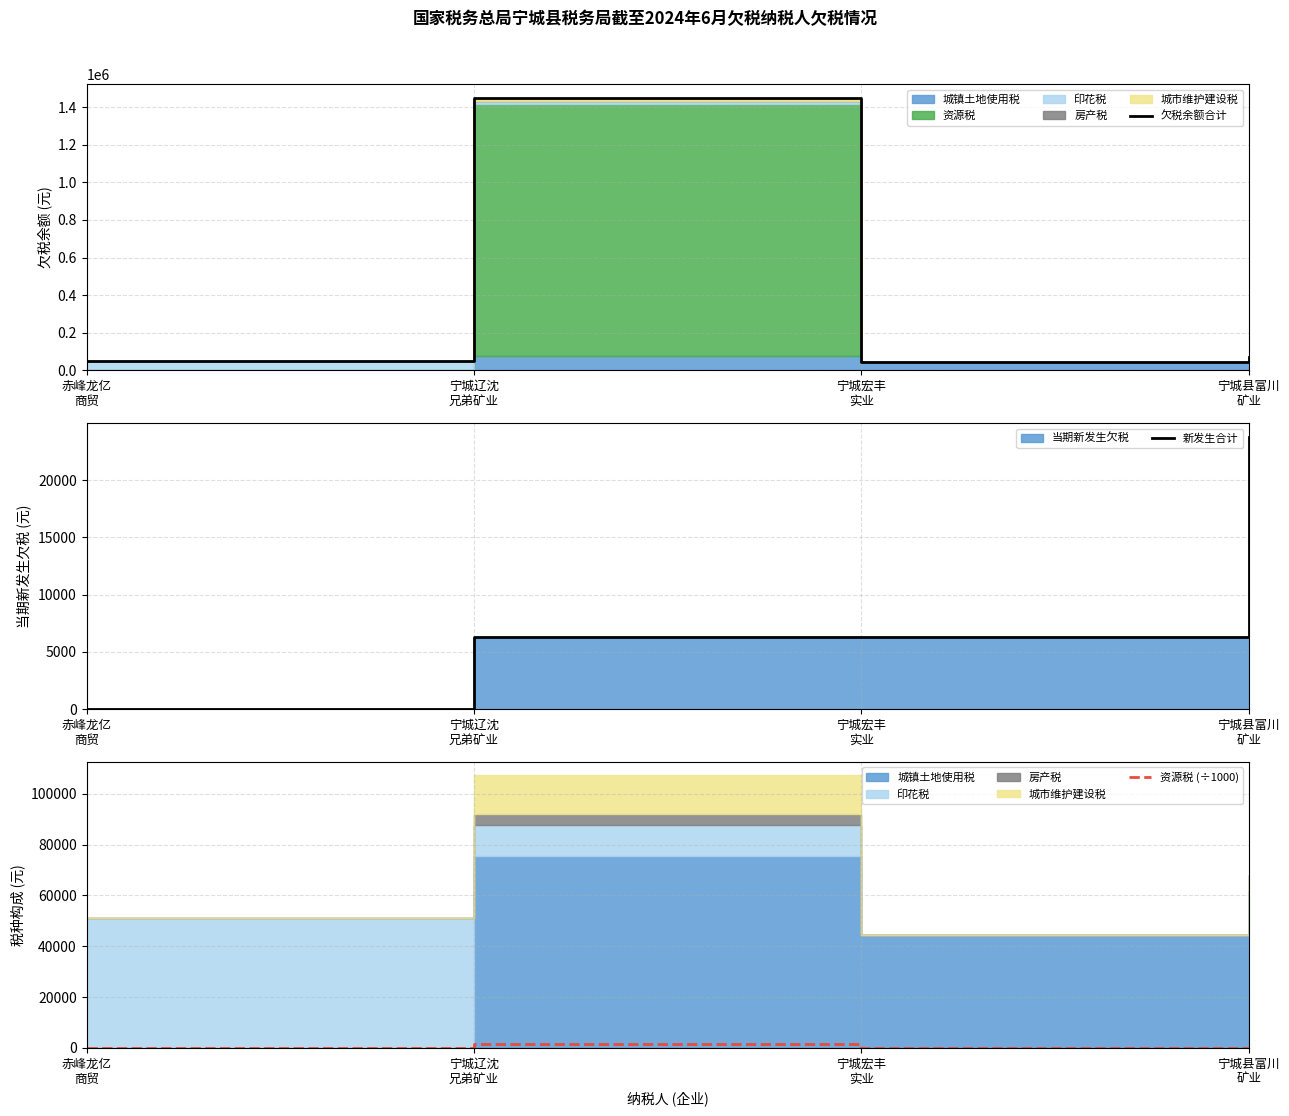

What is the spread (max minus min) of values at 宁城县富川
矿业?

68184.9